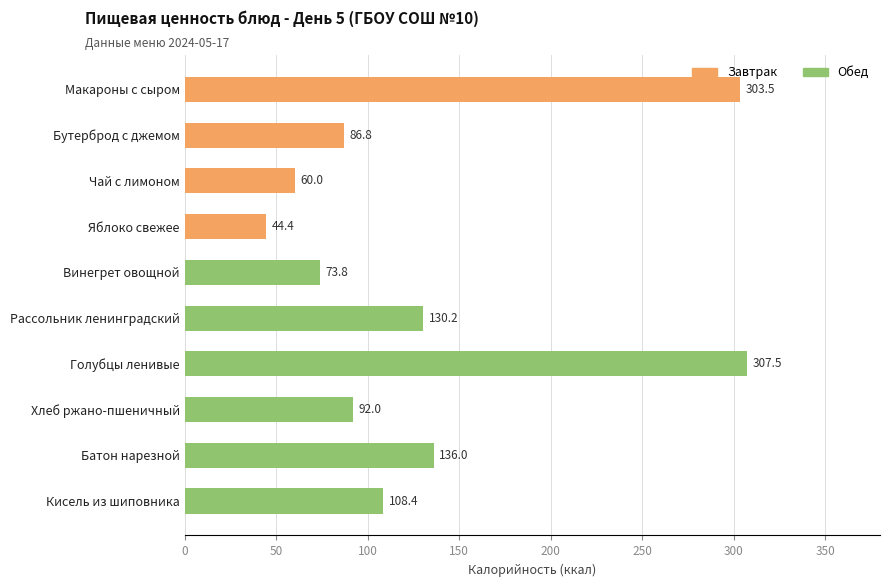

What is the average value?

134.3